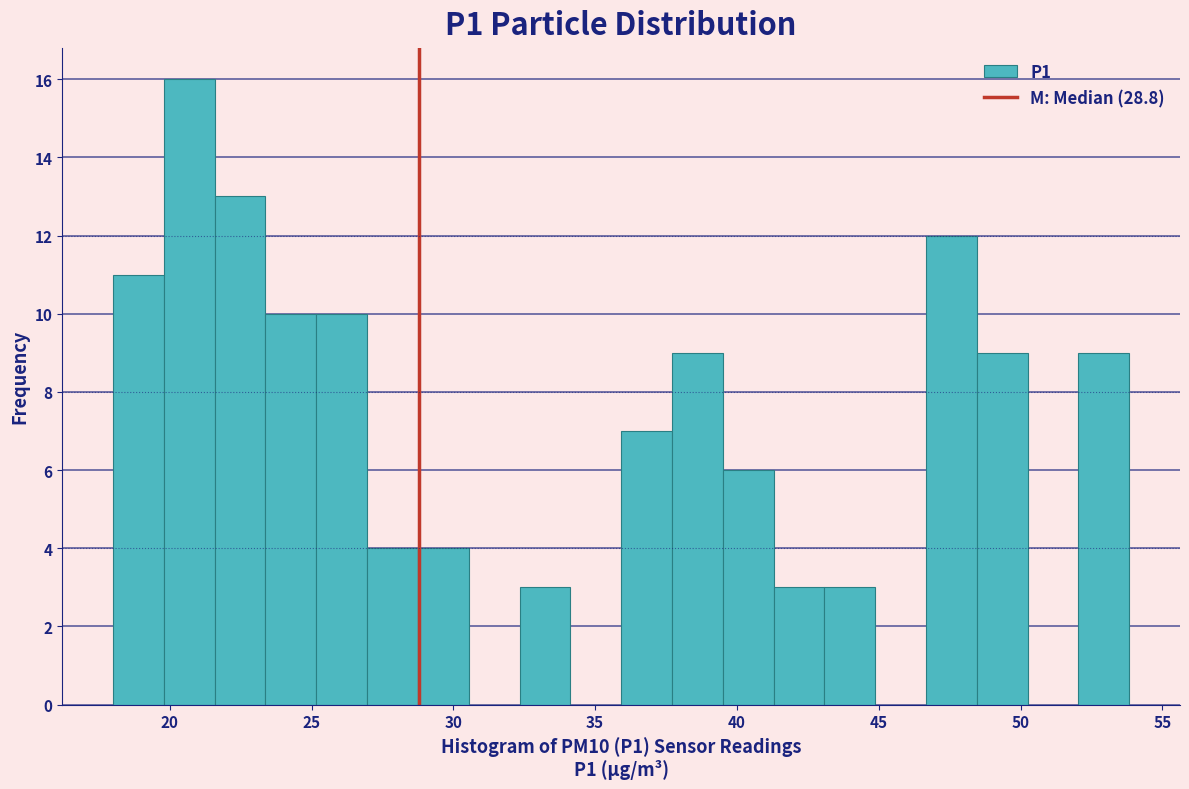

Around what value on the x-axis is the tallest bar? Give the approximate position of its centre, as read against the axis.

20.5